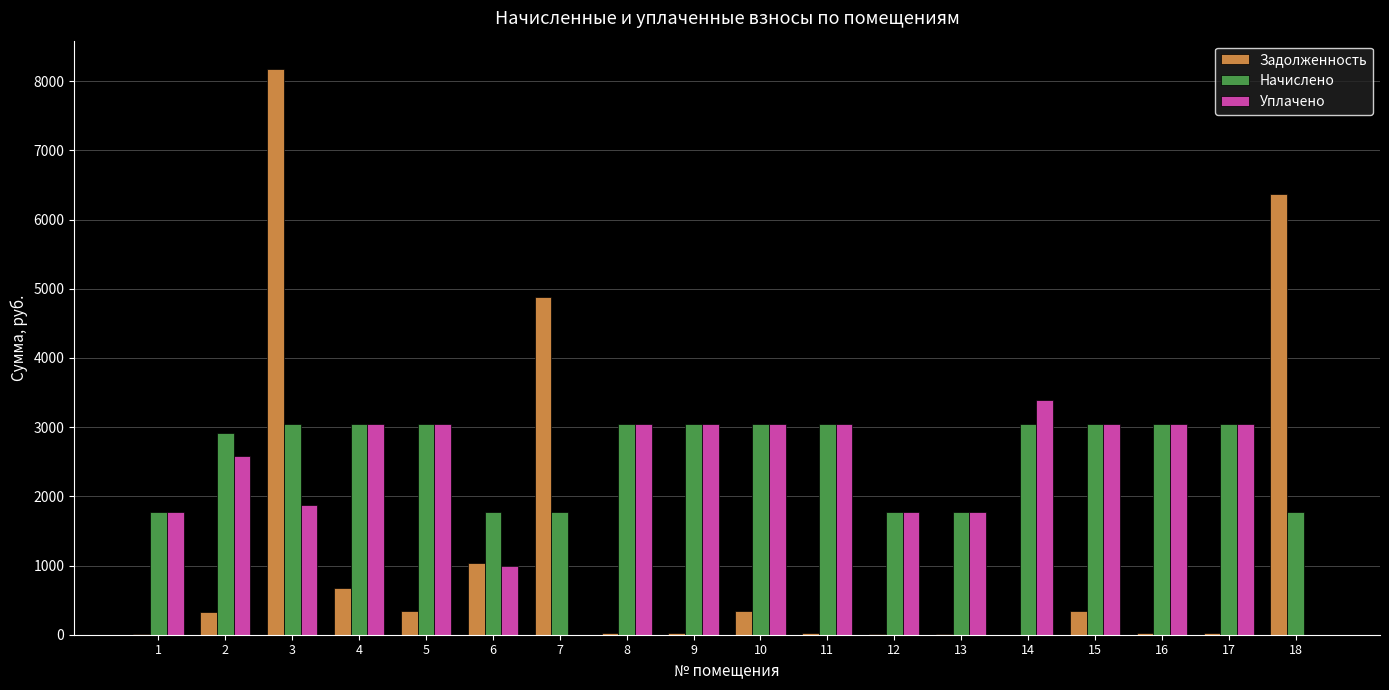

What is the sum of all Уплачено values?

41599.7